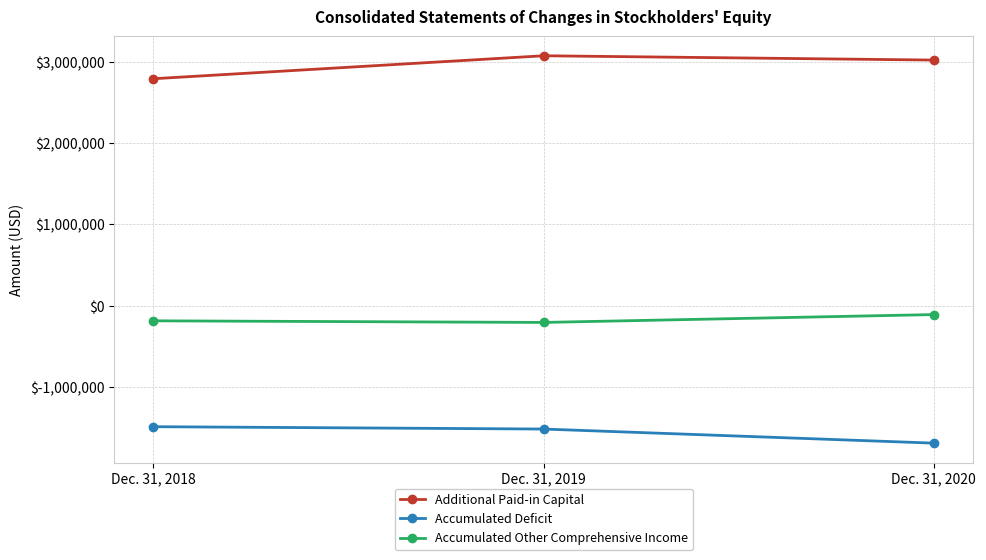

Read the Accumulated Other Comprehensive Income value at Dec. 31, 2019.

-204219